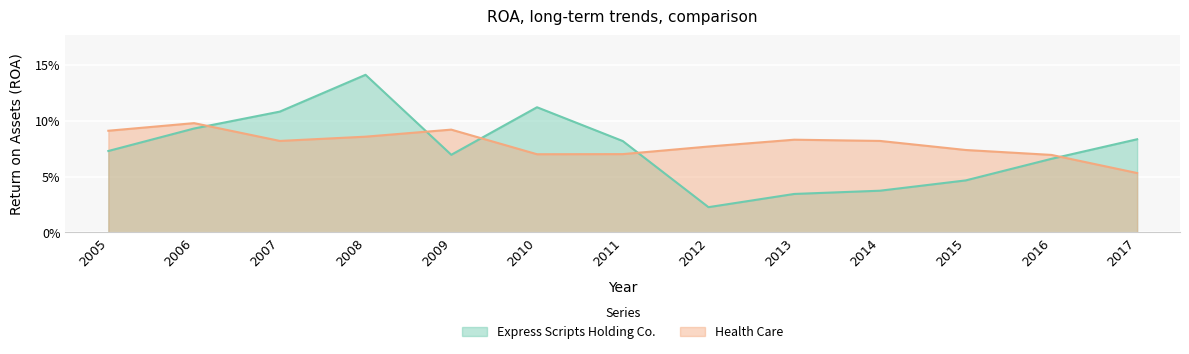

Where is the first local minimum for Express Scripts Holding Co.?

2009